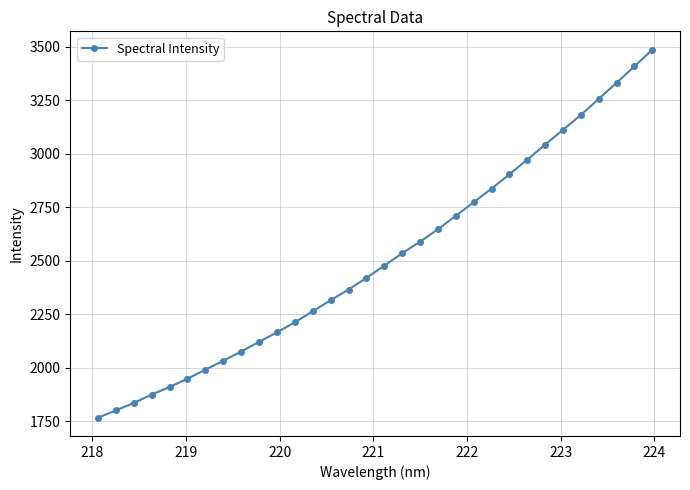

What is the maximum value shown in the chart?

3486.8